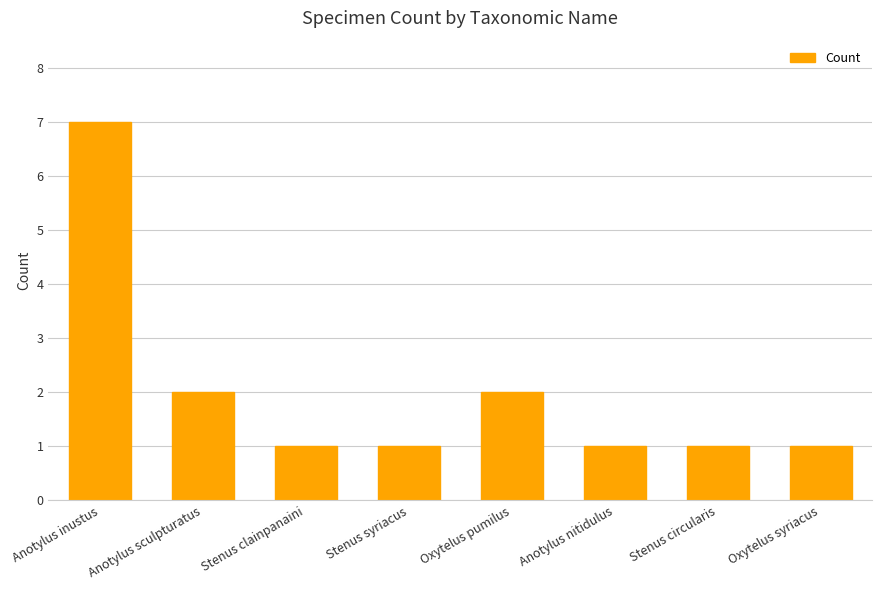

Reading left to right, transcribe all the data shown in this chart.

Anotylus inustus=7	Anotylus sculpturatus=2	Stenus clainpanaini=1	Stenus syriacus=1	Oxytelus pumilus=2	Anotylus nitidulus=1	Stenus circularis=1	Oxytelus syriacus=1